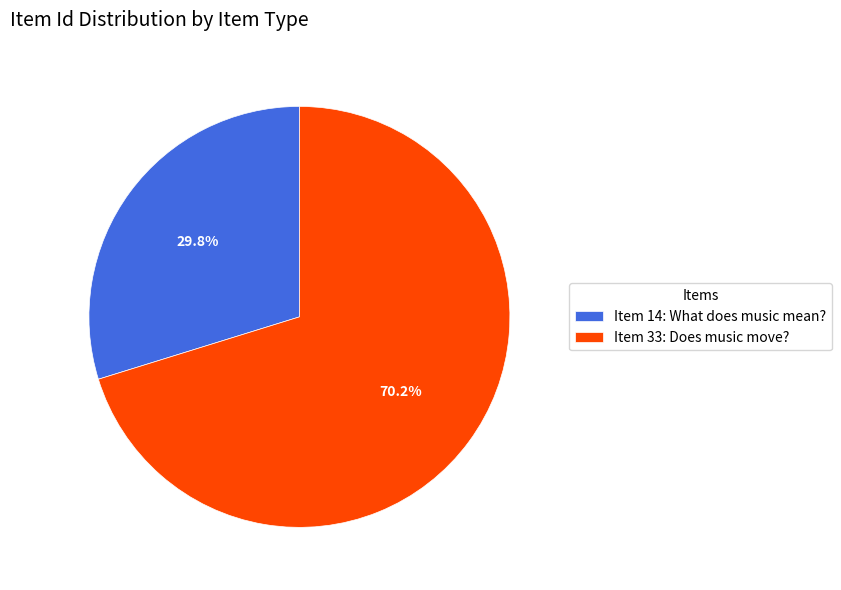

What portion of the pie excludes Item 33: Does music move??

29.8%